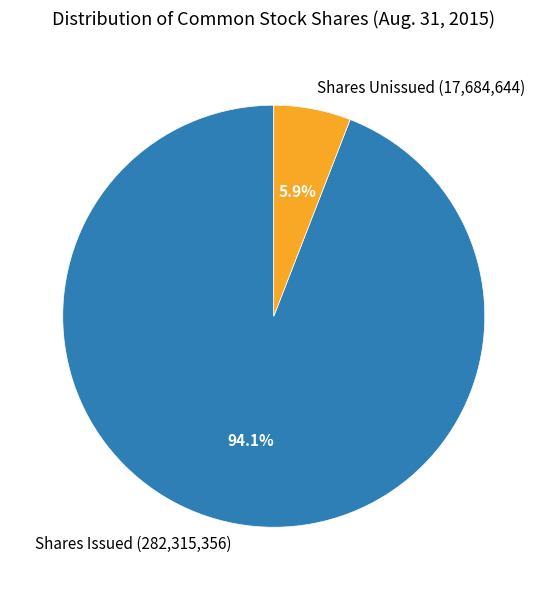

Between Shares Unissued (17,684,644) and Shares Issued (282,315,356), which is larger?

Shares Issued (282,315,356)